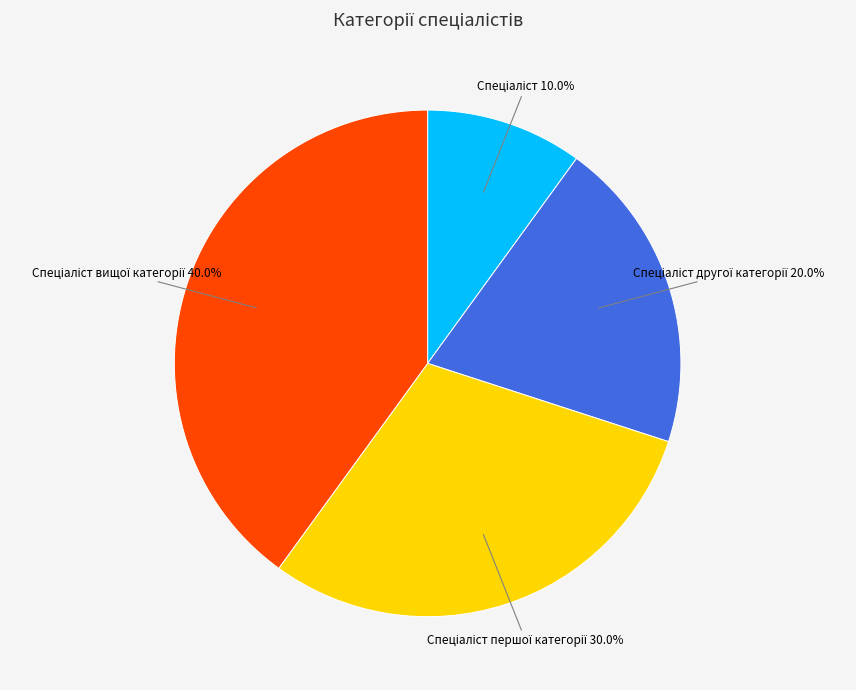

Is there any slice that represents more than half of the pie?

No